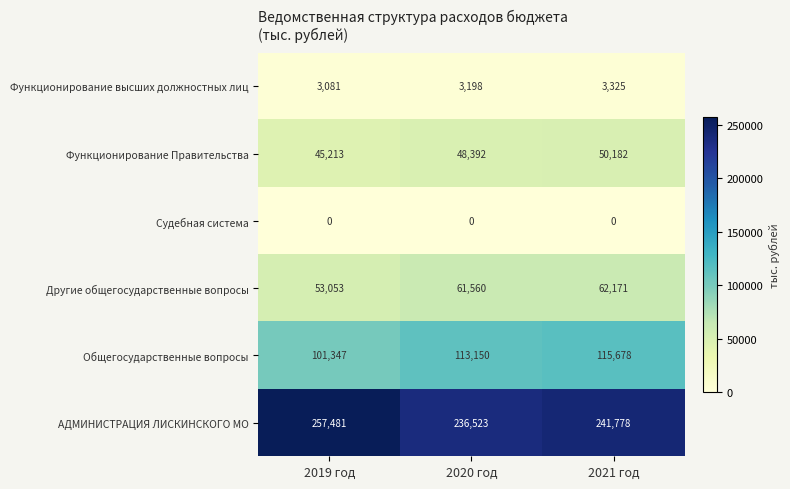

List the series in order of their peak value, highest first.

АДМИНИСТРАЦИЯ ЛИСКИНСКОГО МО, Общегосударственные вопросы, Другие общегосударственные вопросы, Функционирование Правительства, Функционирование высших должностных лиц, Судебная система